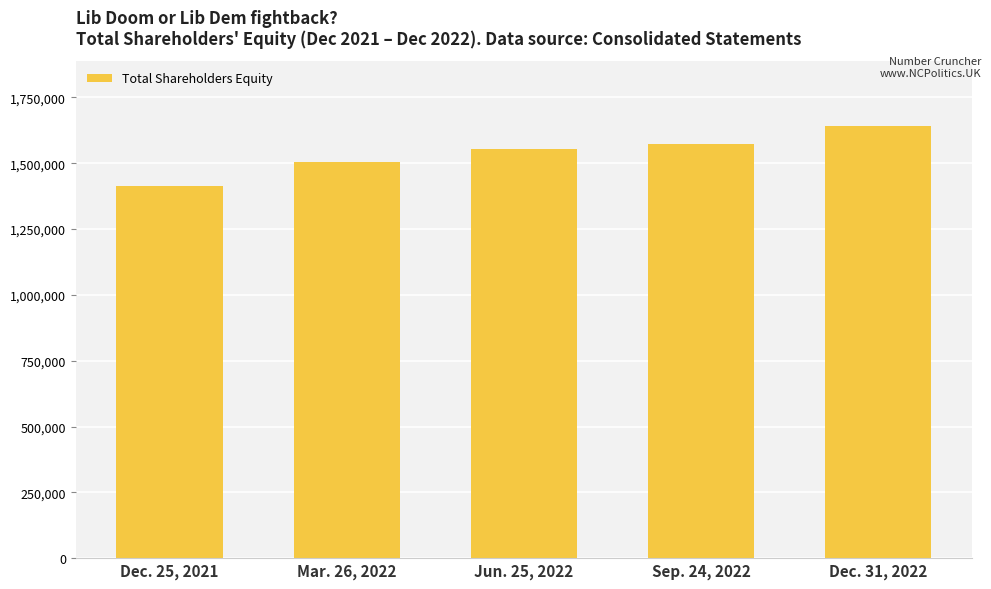

Count the number of categories in the chart.

5